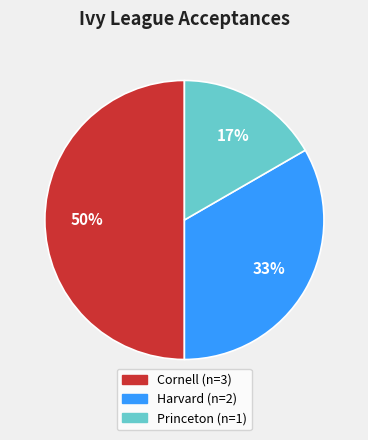

To the nearest percent, what is the average slice percentage?

33%